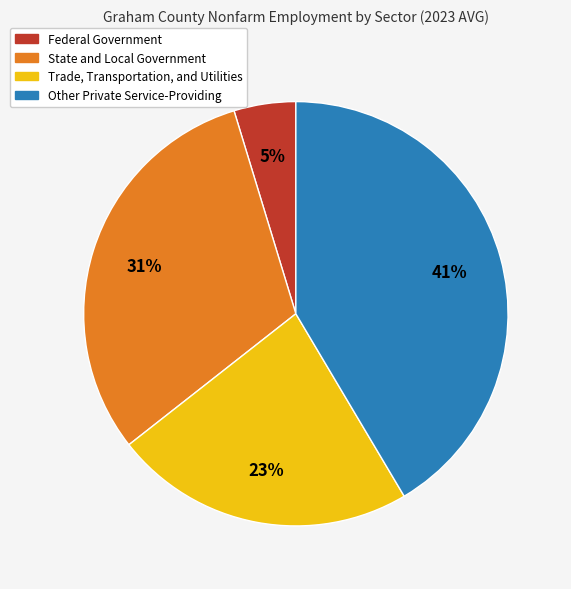

Which slice is the smallest?

Federal Government